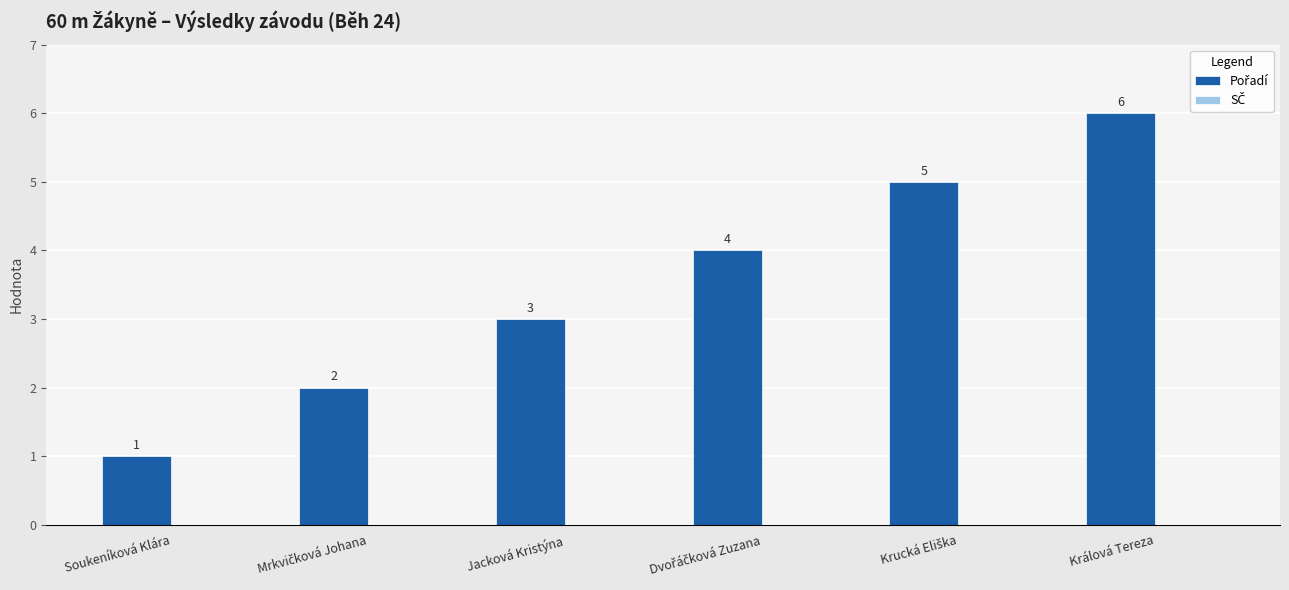

How many values are between 2 and 5?

4